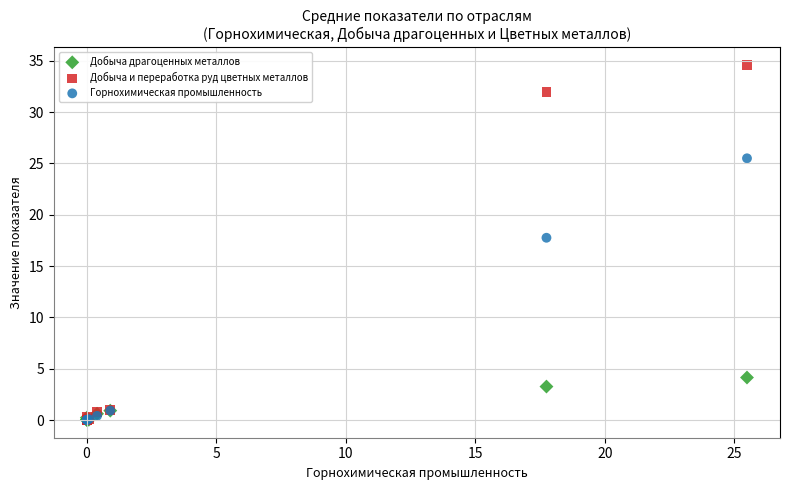

In the Горнохимическая промышленность series, what Y value is closest to 12?

17.8